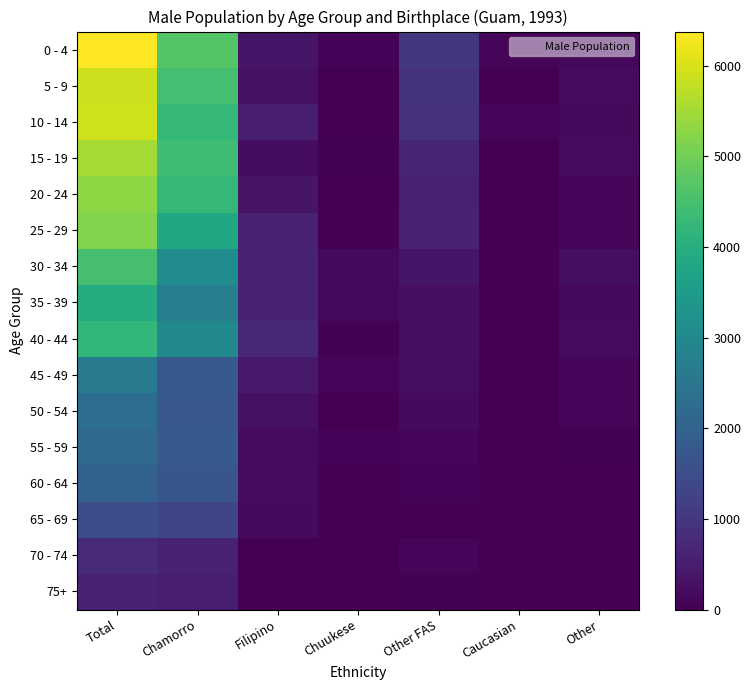

Reading right to left, extract all data points from this chart.

0 - 4: Other=137	Caucasian=117	Other FAS=1034	Chuukese=59	Filipino=371	Chamorro=4661	Total=6377
5 - 9: Other=176	Caucasian=0	Other FAS=936	Chuukese=20	Filipino=293	Chamorro=4466	Total=5889
10 - 14: Other=156	Caucasian=78	Other FAS=897	Chuukese=0	Filipino=527	Chamorro=4251	Total=5909
15 - 19: Other=176	Caucasian=20	Other FAS=663	Chuukese=39	Filipino=215	Chamorro=4407	Total=5519
20 - 24: Other=98	Caucasian=0	Other FAS=585	Chuukese=20	Filipino=332	Chamorro=4251	Total=5285
25 - 29: Other=78	Caucasian=20	Other FAS=624	Chuukese=0	Filipino=624	Chamorro=3822	Total=5168
30 - 34: Other=234	Caucasian=20	Other FAS=351	Chuukese=137	Filipino=644	Chamorro=3101	Total=4485
35 - 39: Other=137	Caucasian=20	Other FAS=273	Chuukese=137	Filipino=644	Chamorro=2730	Total=3939
40 - 44: Other=195	Caucasian=0	Other FAS=254	Chuukese=39	Filipino=702	Chamorro=3023	Total=4212
45 - 49: Other=98	Caucasian=20	Other FAS=234	Chuukese=78	Filipino=429	Chamorro=1794	Total=2652
50 - 54: Other=98	Caucasian=0	Other FAS=156	Chuukese=20	Filipino=293	Chamorro=1736	Total=2301
55 - 59: Other=39	Caucasian=20	Other FAS=98	Chuukese=59	Filipino=195	Chamorro=1794	Total=2204
60 - 64: Other=0	Caucasian=0	Other FAS=59	Chuukese=20	Filipino=195	Chamorro=1697	Total=1970
65 - 69: Other=0	Caucasian=0	Other FAS=20	Chuukese=0	Filipino=156	Chamorro=1326	Total=1502
70 - 74: Other=0	Caucasian=0	Other FAS=117	Chuukese=0	Filipino=20	Chamorro=624	Total=761
75+: Other=20	Caucasian=0	Other FAS=39	Chuukese=0	Filipino=20	Chamorro=527	Total=605